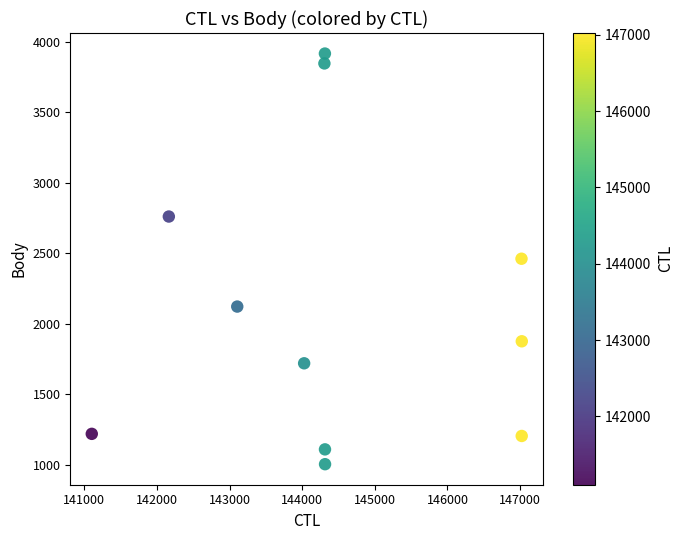

What is the average Y value?

2113